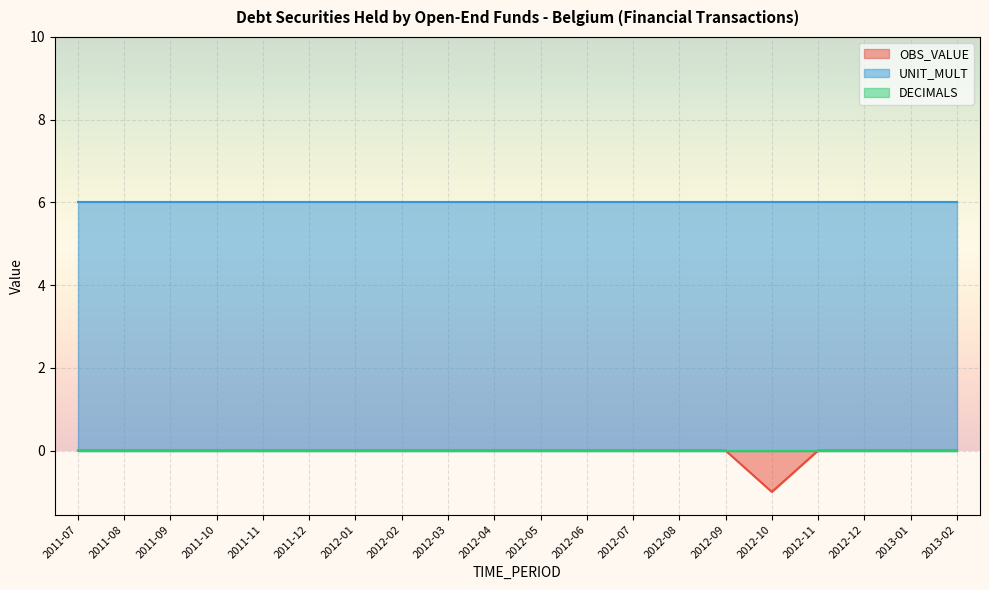

How many data points does each series have?

20